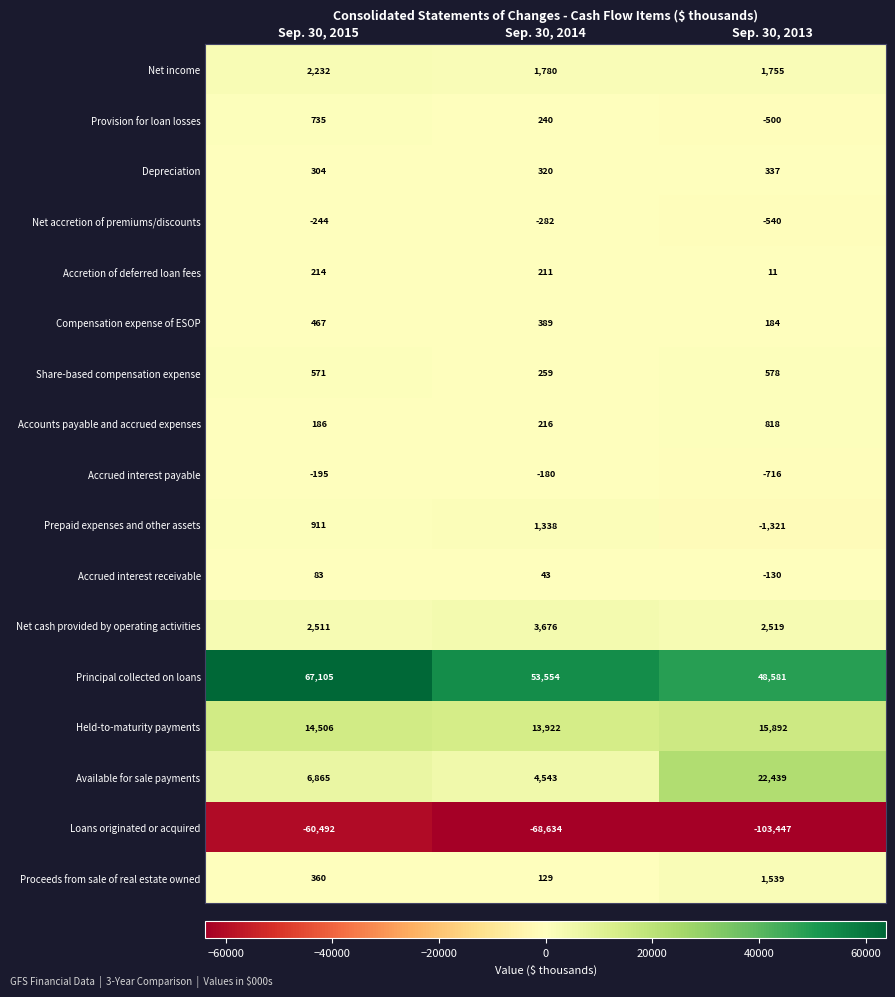

Is it true that Principal collected on loans equals 53554 at Sep. 30, 2014?

True